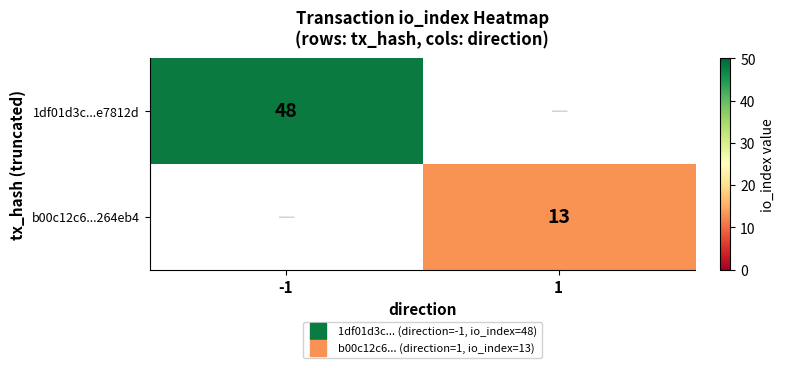

The b00c12c6...264eb4 series shows -7 at -1. True or false?

False